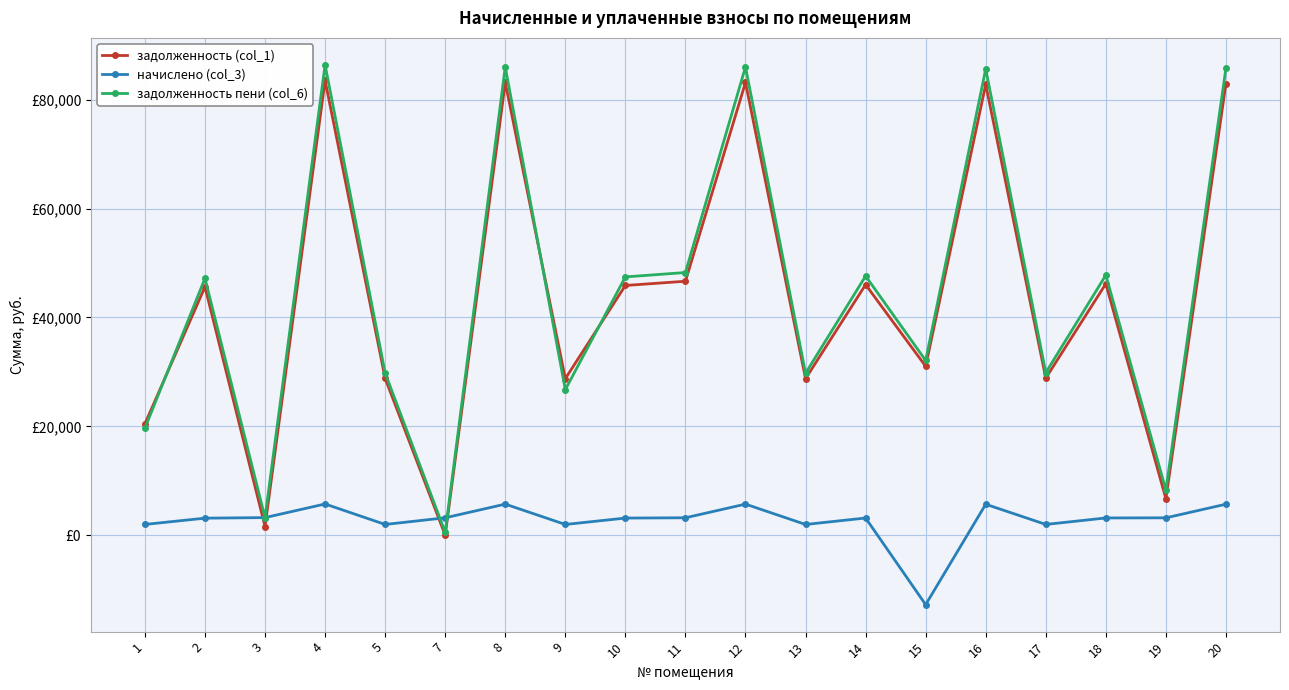

What is the lowest value of the начислено (col_3) series?

-12748.4